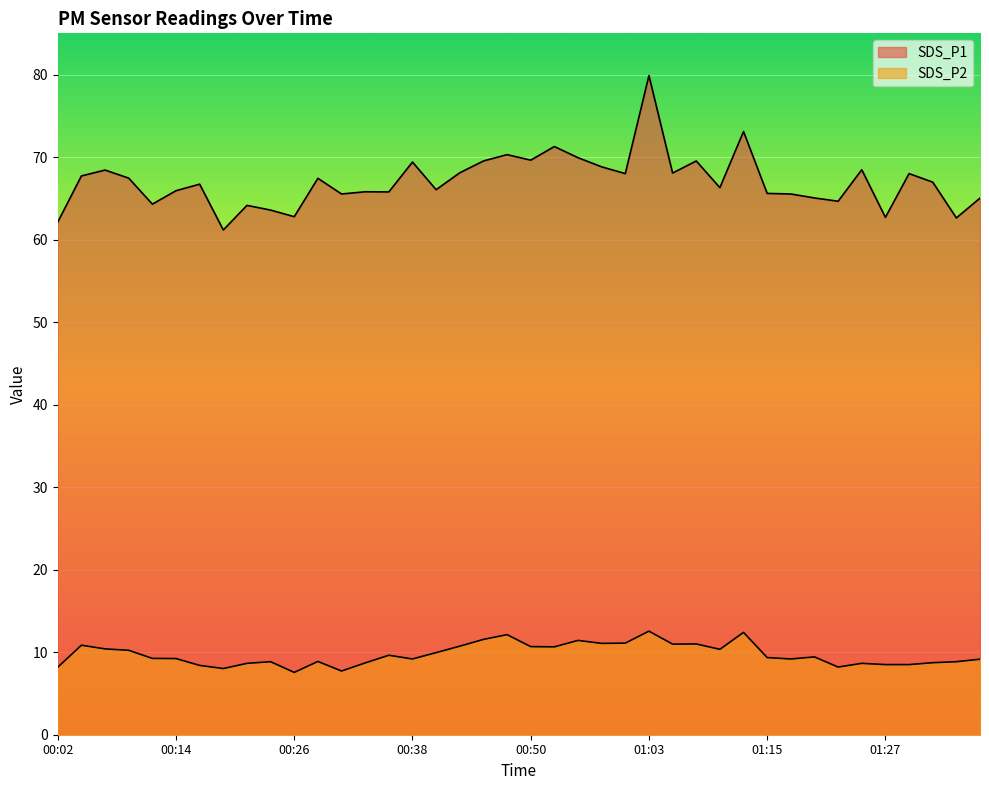

Which series has the widest spread of values?

SDS_P1